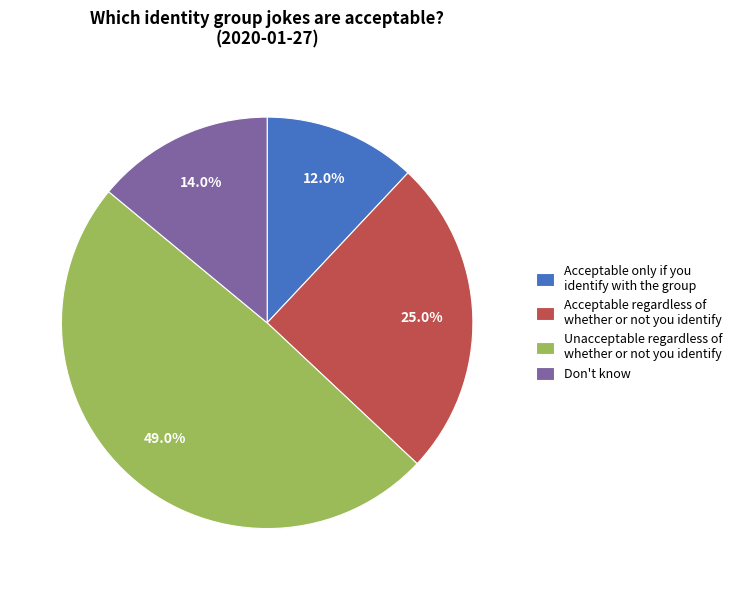

Is Unacceptable regardless of whether or not you identify the majority of the pie?

No